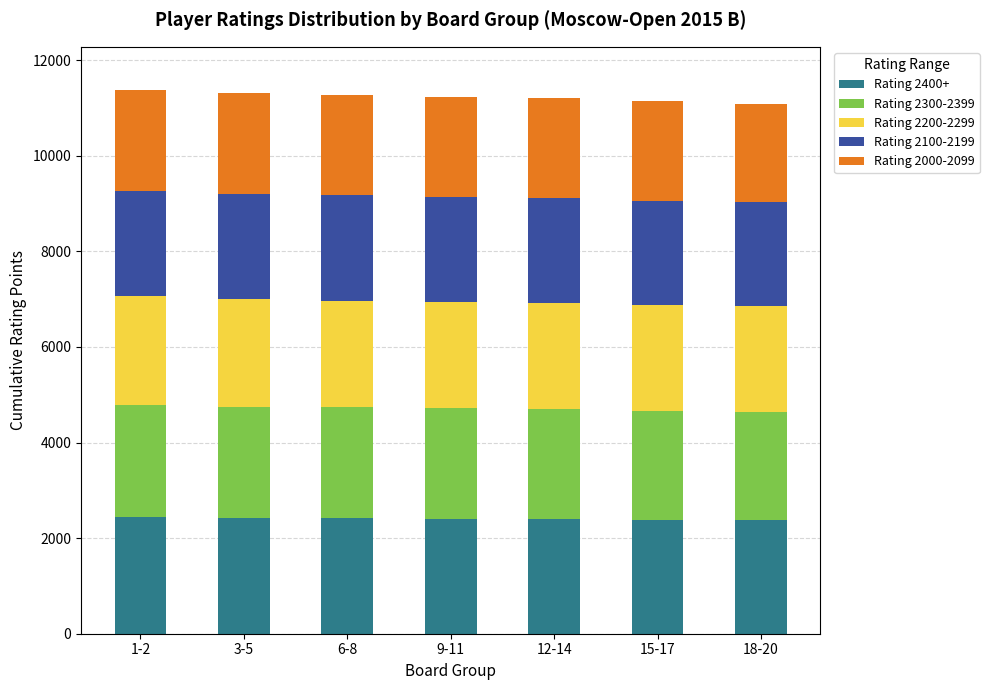

What is the total value across all series at 18-20?

11086